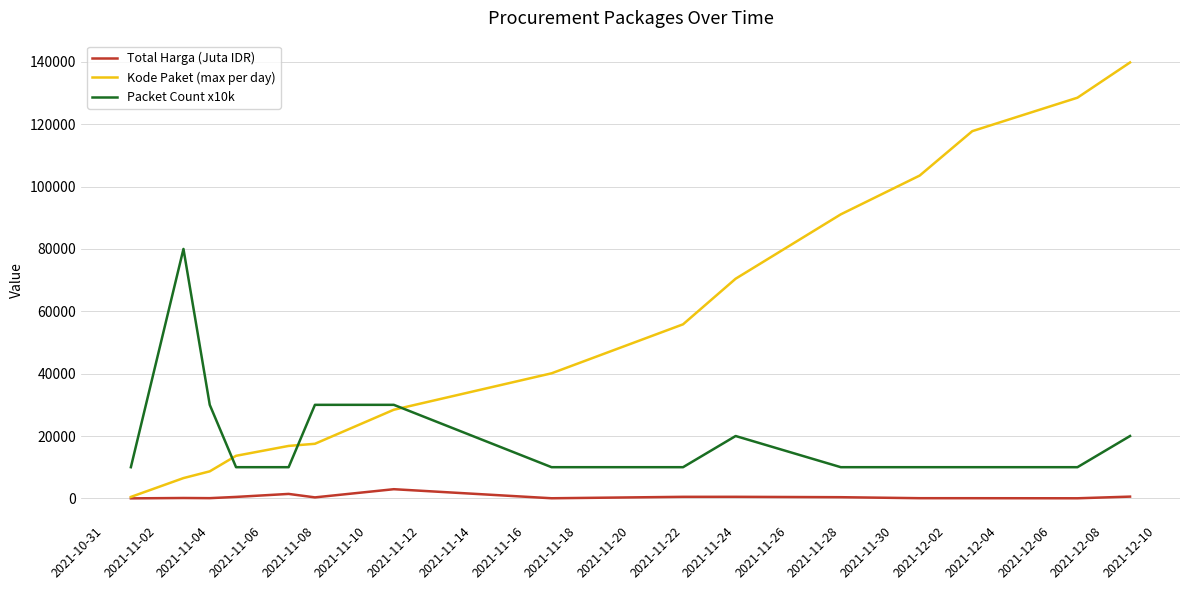

Rank the series by their maximum value, from lowest to highest.

Total Harga (Juta IDR), Packet Count x10k, Kode Paket (max per day)